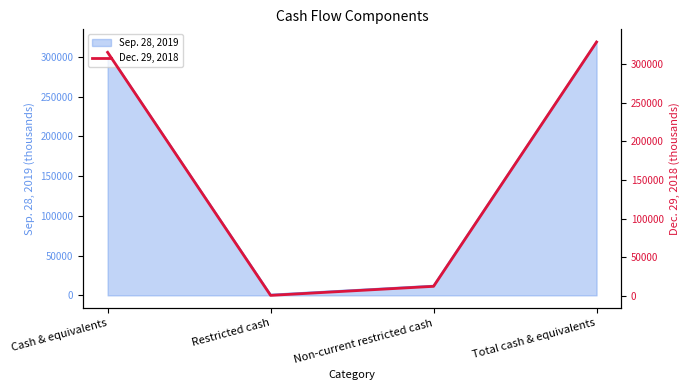

Where is the first local minimum?

Restricted cash